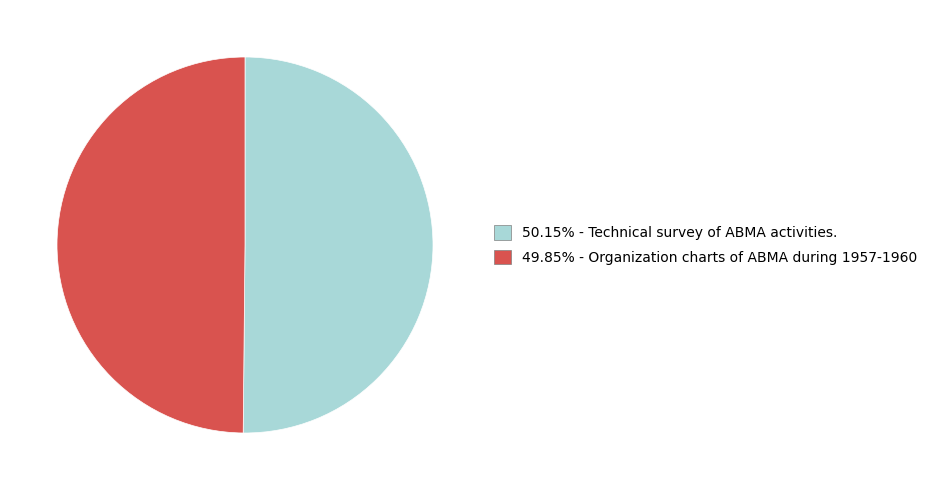

Is the sum of 49.85% - Organization charts of ABMA during 1957-1960 and 50.15% - Technical survey of ABMA activities. greater than half?

Yes